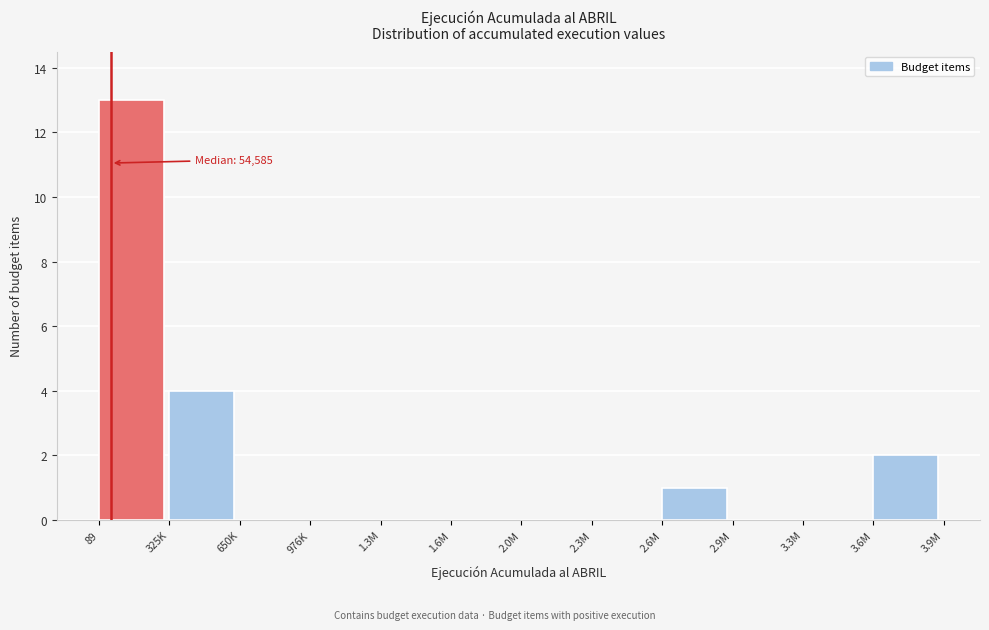

Reading left to right, transcribe all the data shown in this chart.

89=13	325K=4	650K=0	976K=0	1.3M=0	1.6M=0	2.0M=0	2.3M=0	2.6M=1	2.9M=0	3.3M=0	3.6M=2